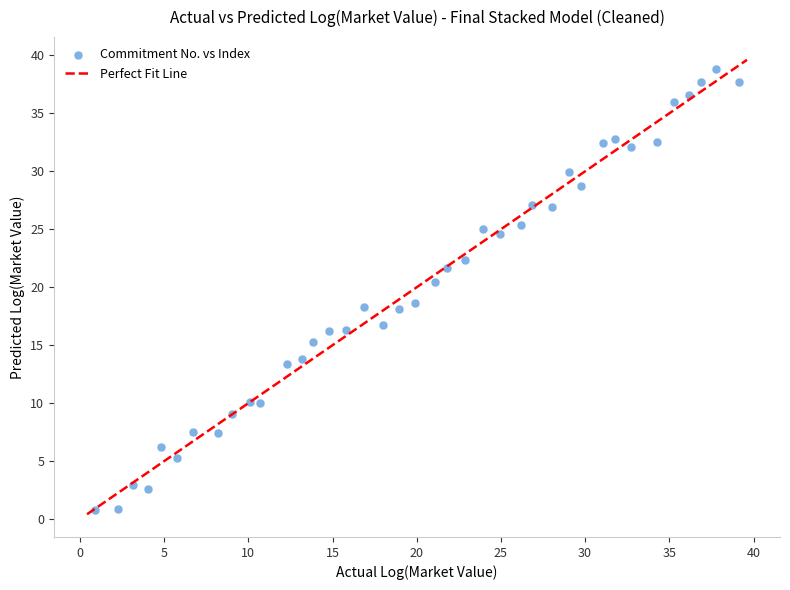

What is the range of Y values (max minus min)?

38.0